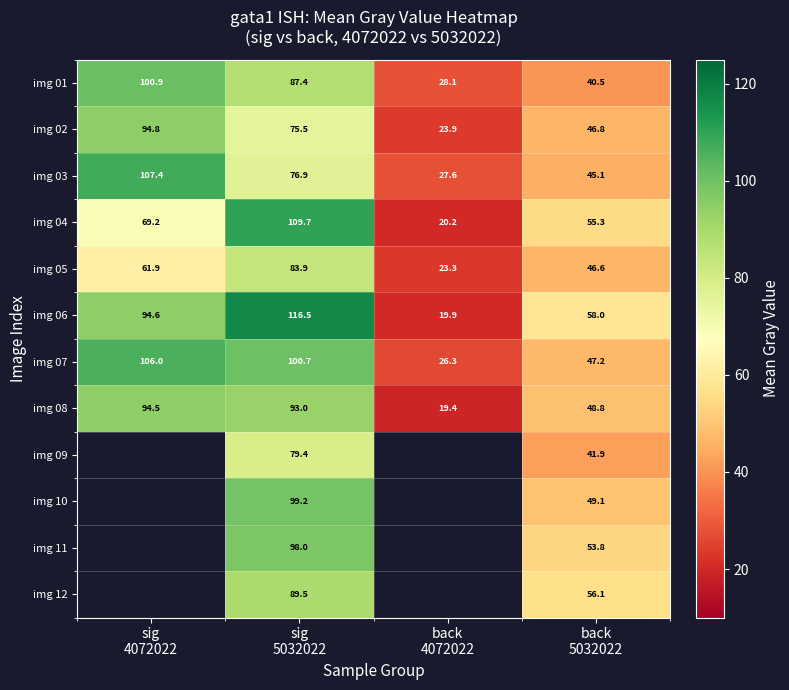

How many data points in img 03 are above 76?

2